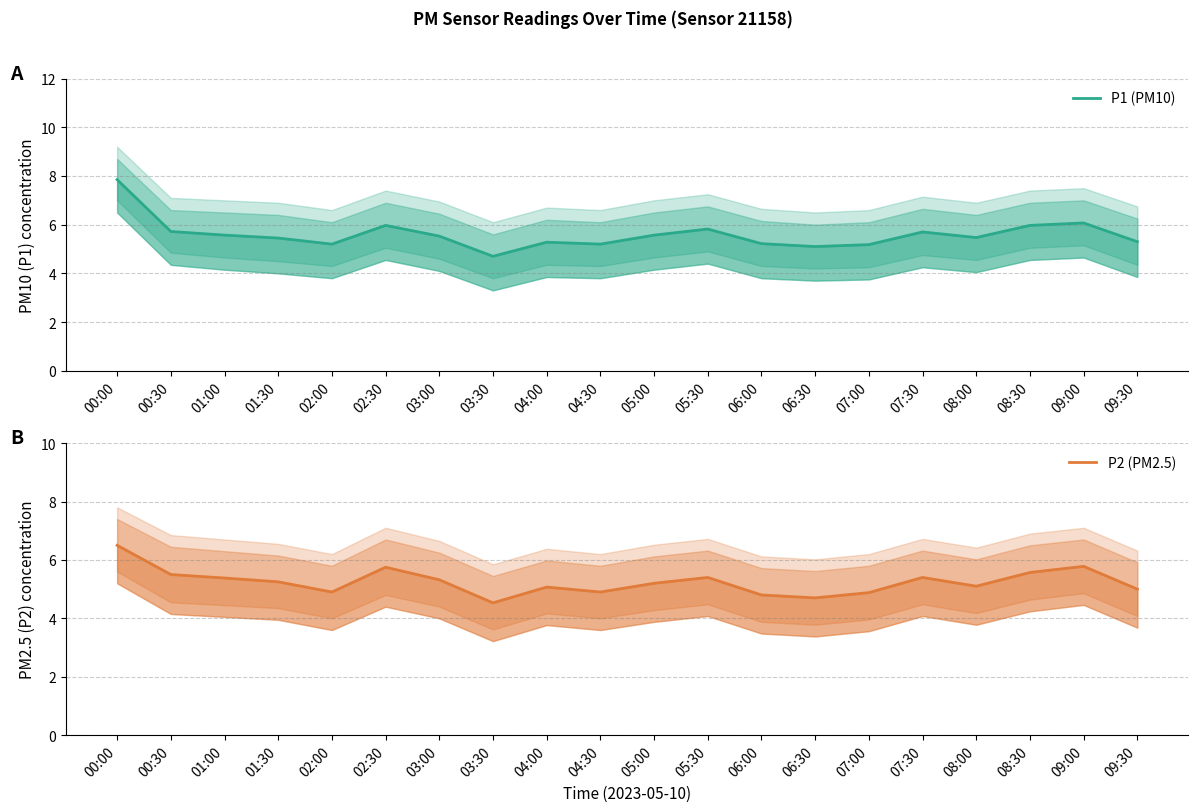

At which category is the sum across all series the highest?

00:00